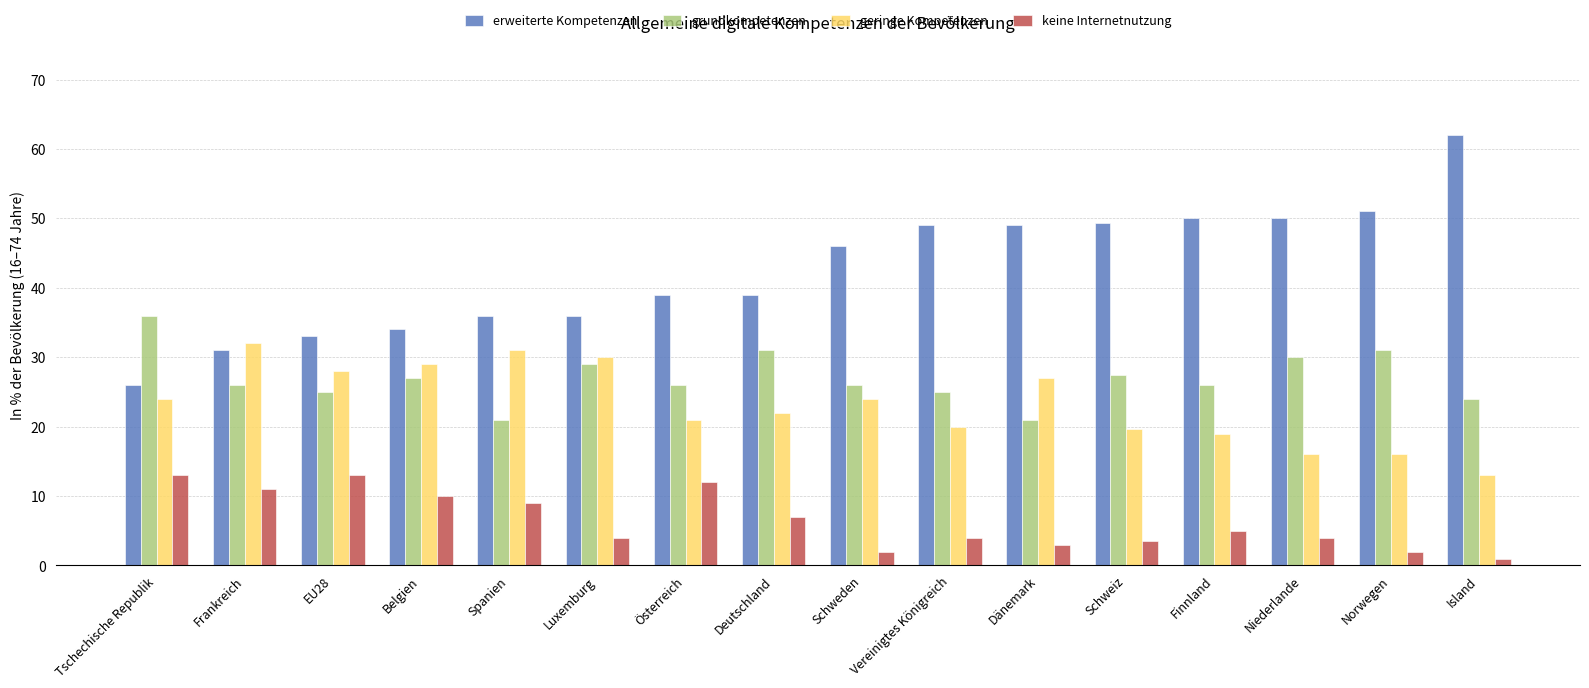

What is the label of the 5th bar from the left?

Spanien